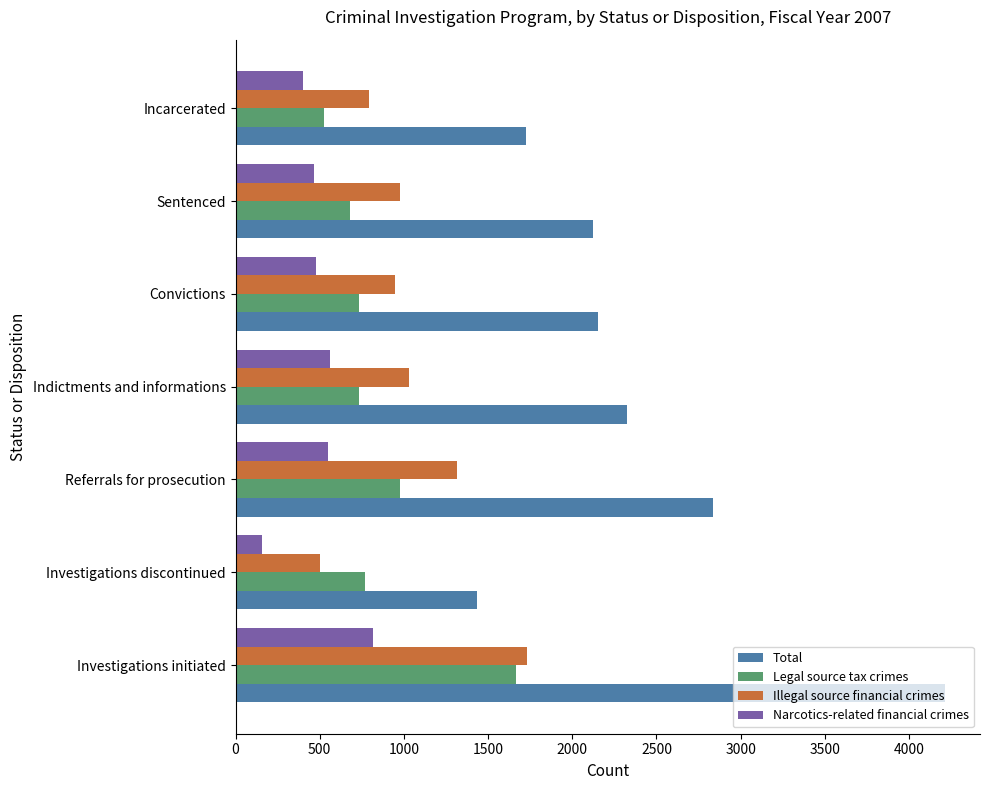

List the series in order of their peak value, lowest first.

Narcotics-related financial crimes, Legal source tax crimes, Illegal source financial crimes, Total